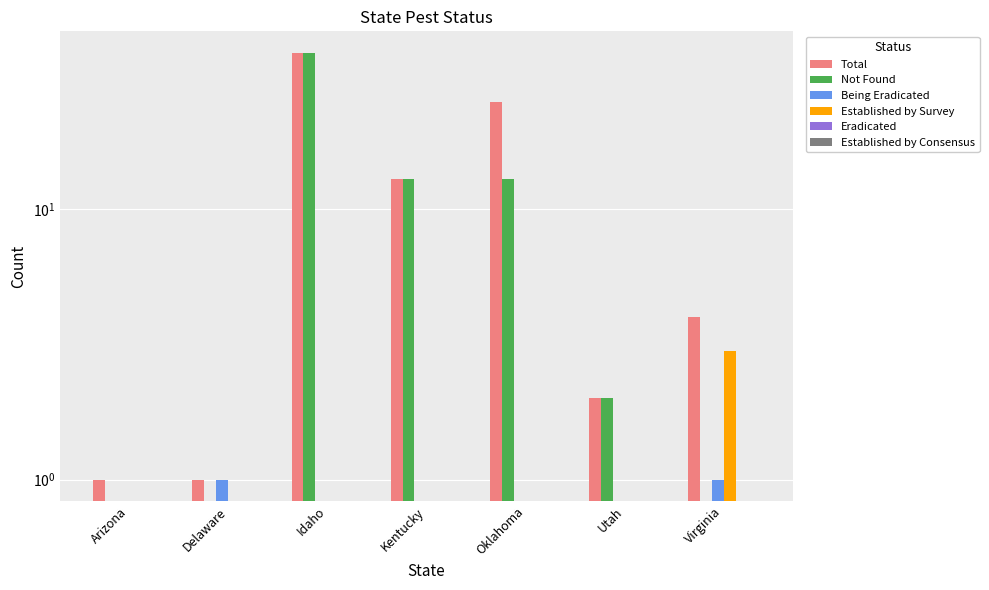

Reading right to left, transcribe all the data shown in this chart.

Total: Virginia=4	Utah=2	Oklahoma=25	Kentucky=13	Idaho=38	Delaware=1	Arizona=1
Not Found: Virginia=0	Utah=2	Oklahoma=13	Kentucky=13	Idaho=38	Delaware=0	Arizona=0
Being Eradicated: Virginia=1	Utah=0	Oklahoma=0	Kentucky=0	Idaho=0	Delaware=1	Arizona=0
Established by Survey: Virginia=3	Utah=0	Oklahoma=0	Kentucky=0	Idaho=0	Delaware=0	Arizona=0
Eradicated: Virginia=0	Utah=0	Oklahoma=0	Kentucky=0	Idaho=0	Delaware=0	Arizona=0
Established by Consensus: Virginia=0	Utah=0	Oklahoma=0	Kentucky=0	Idaho=0	Delaware=0	Arizona=0